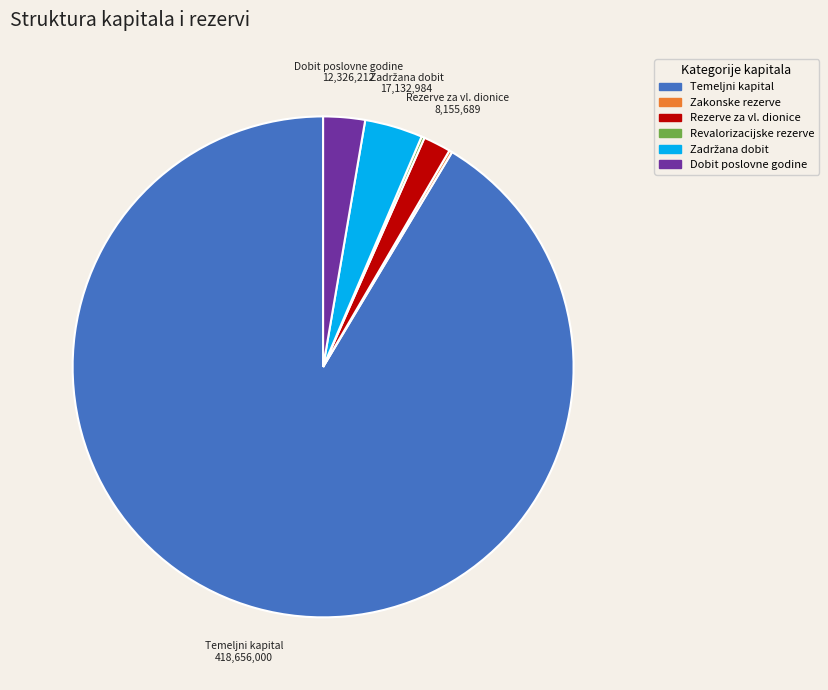

Is Dobit poslovne godine the majority of the pie?

No